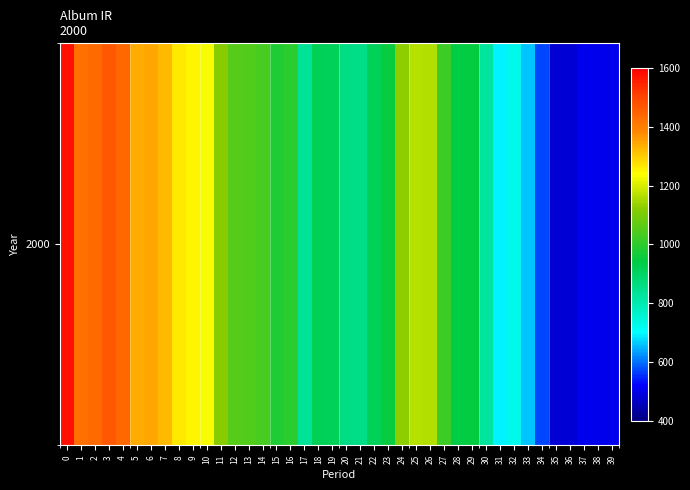

Rank the categories by value from lowest to highest.

35, 36, 37, 39, 38, 34, 33, 31, 32, 30, 17, 21, 20, 19, 22, 18, 28, 29, 23, 15, 16, 27, 14, 13, 12, 11, 24, 26, 25, 10, 9, 8, 7, 5, 6, 1, 2, 4, 3, 0